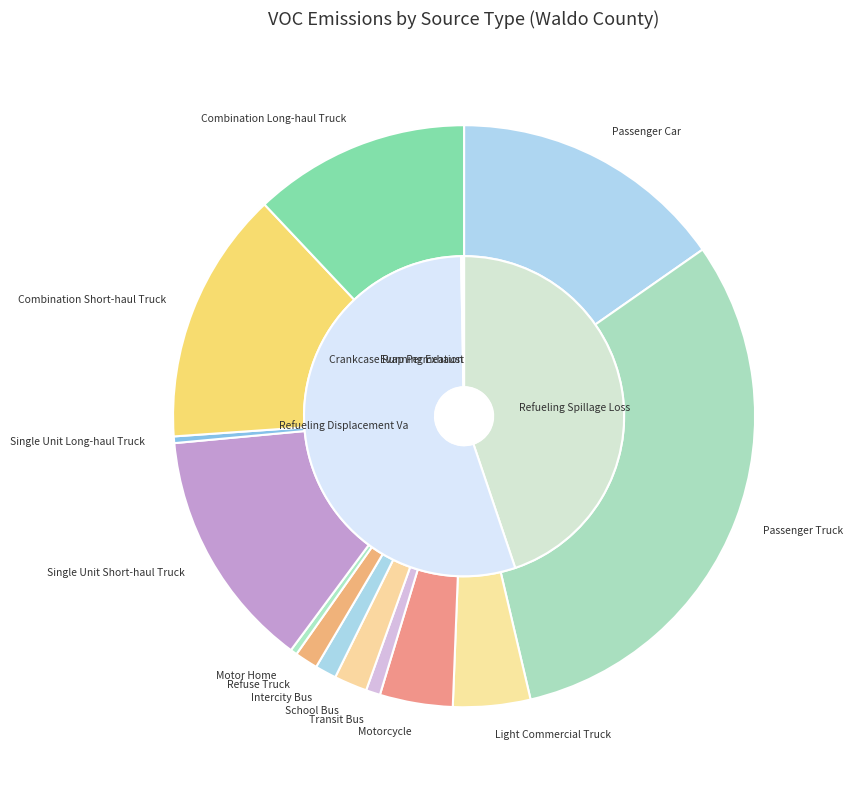

To the nearest percent, what is the combined percentage of Intercity Bus and Single Unit Short-haul Truck?

15%